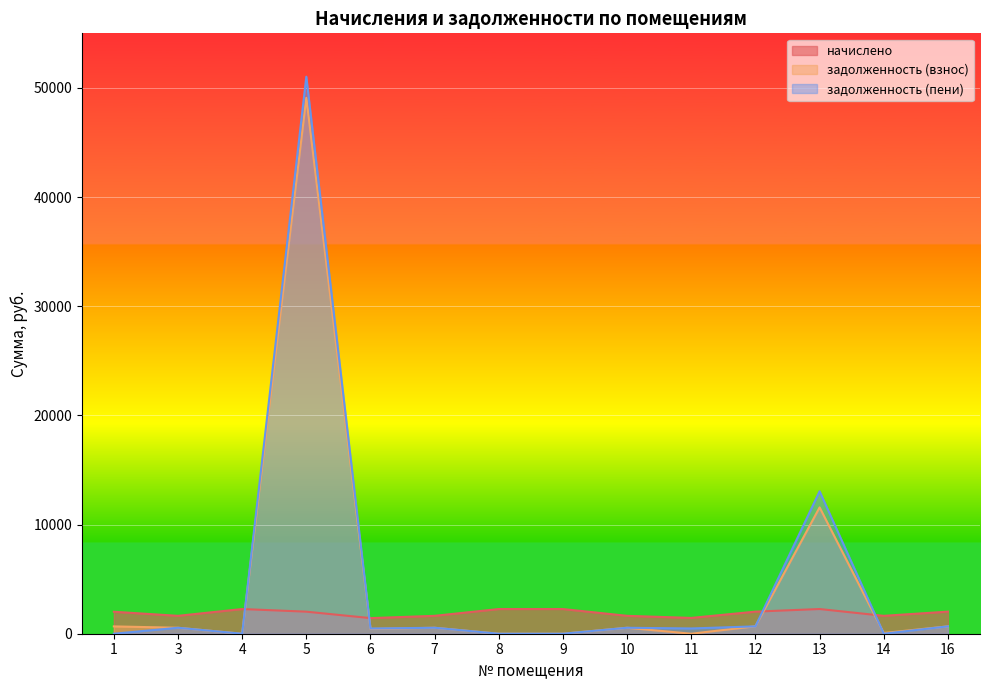

Where is задолженность (пени) nearest to the value 25513?

13